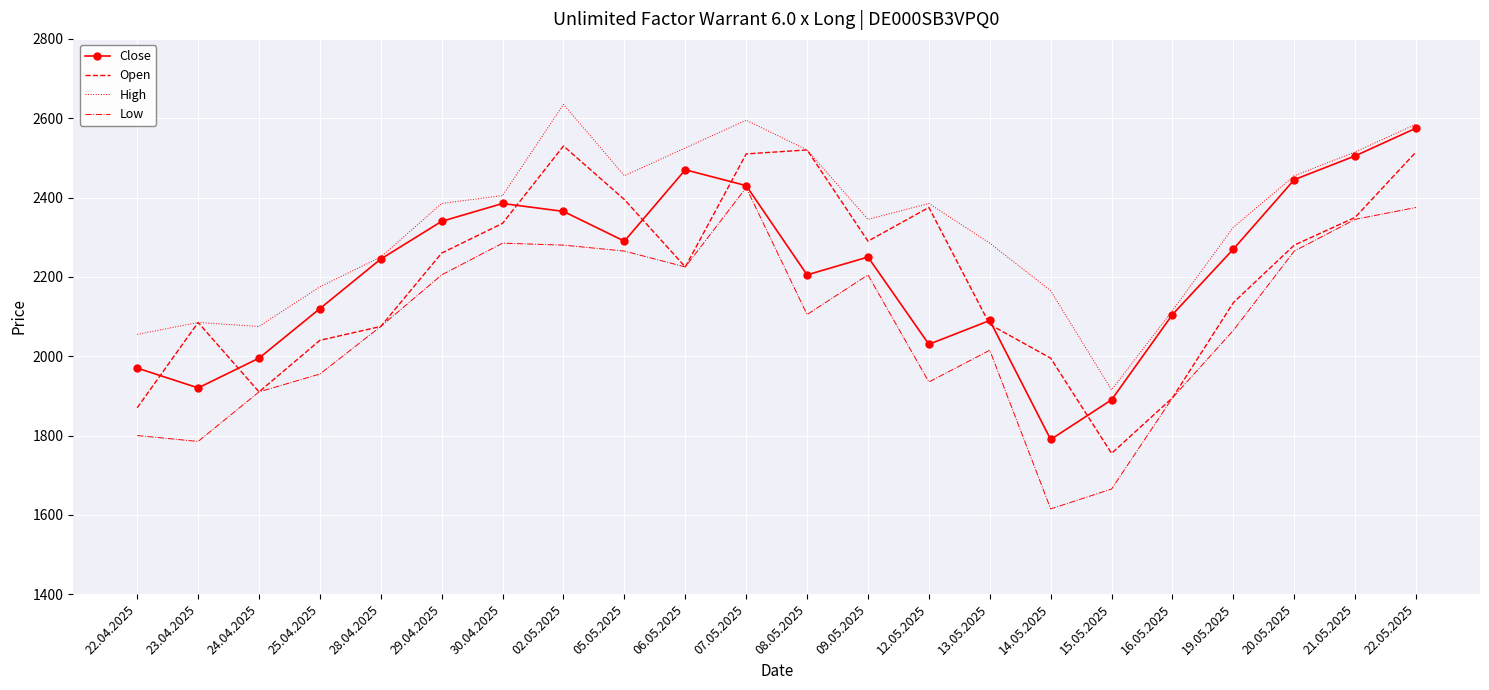

Which label corresponds to the smallest value in the chart?

14.05.2025